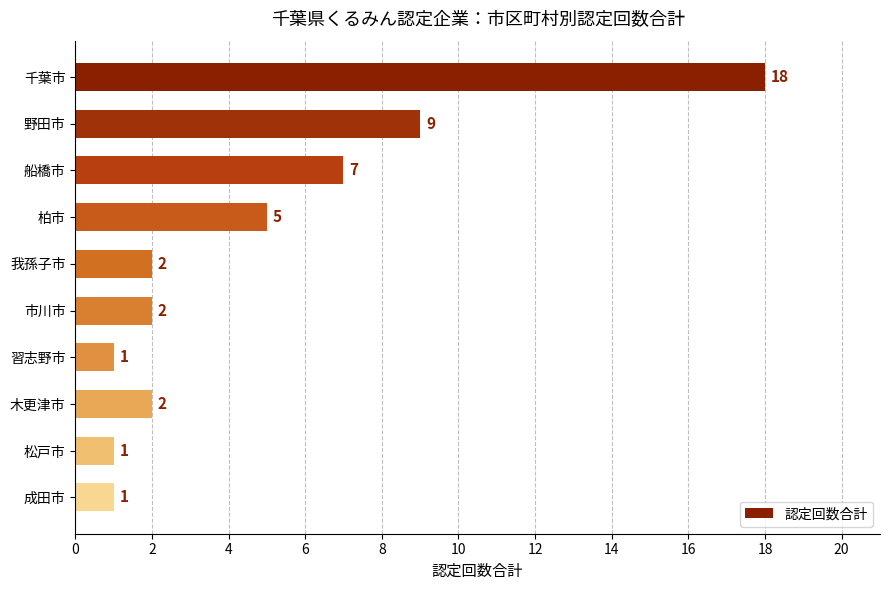

How many bars are there in total?

10